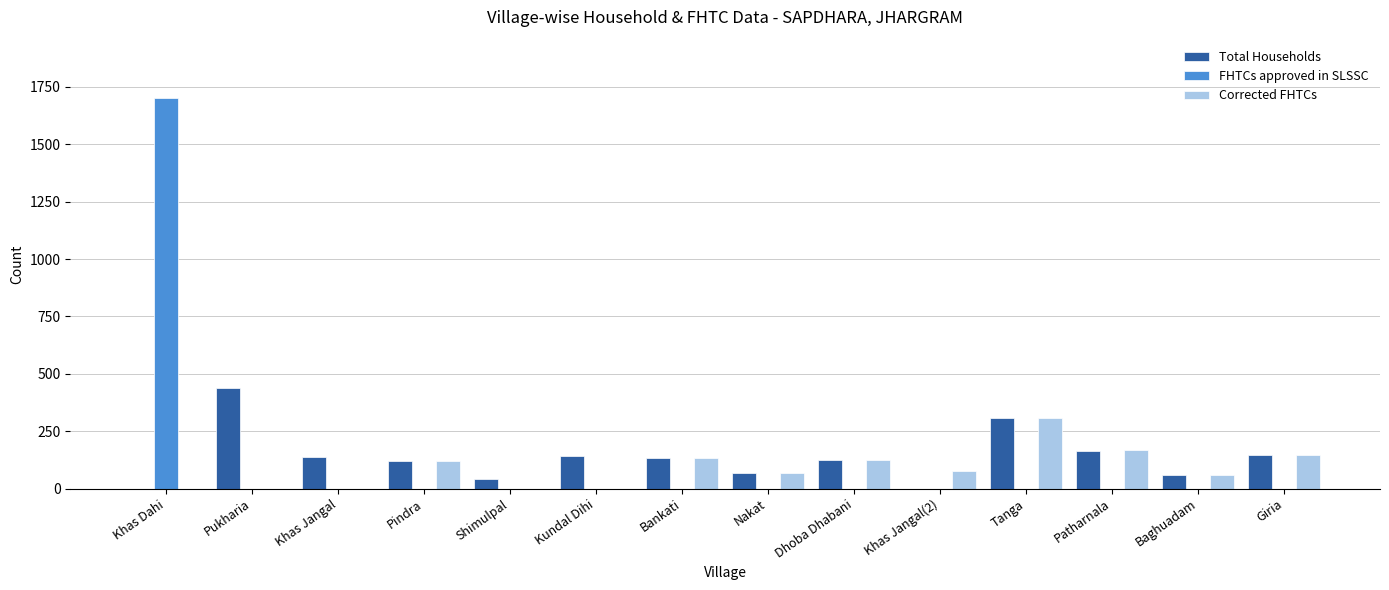

True or false: FHTCs approved in SLSSC has a value of 0 at Pindra.

True